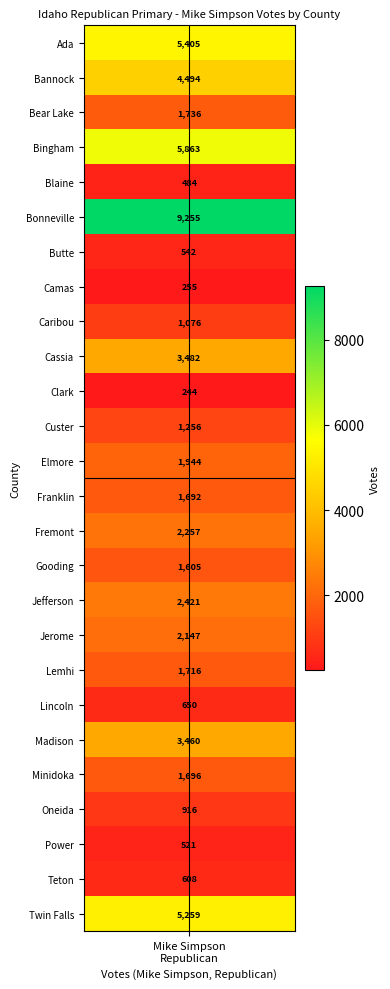

What is the ratio of the value at 23 to the value at 10?

2.1